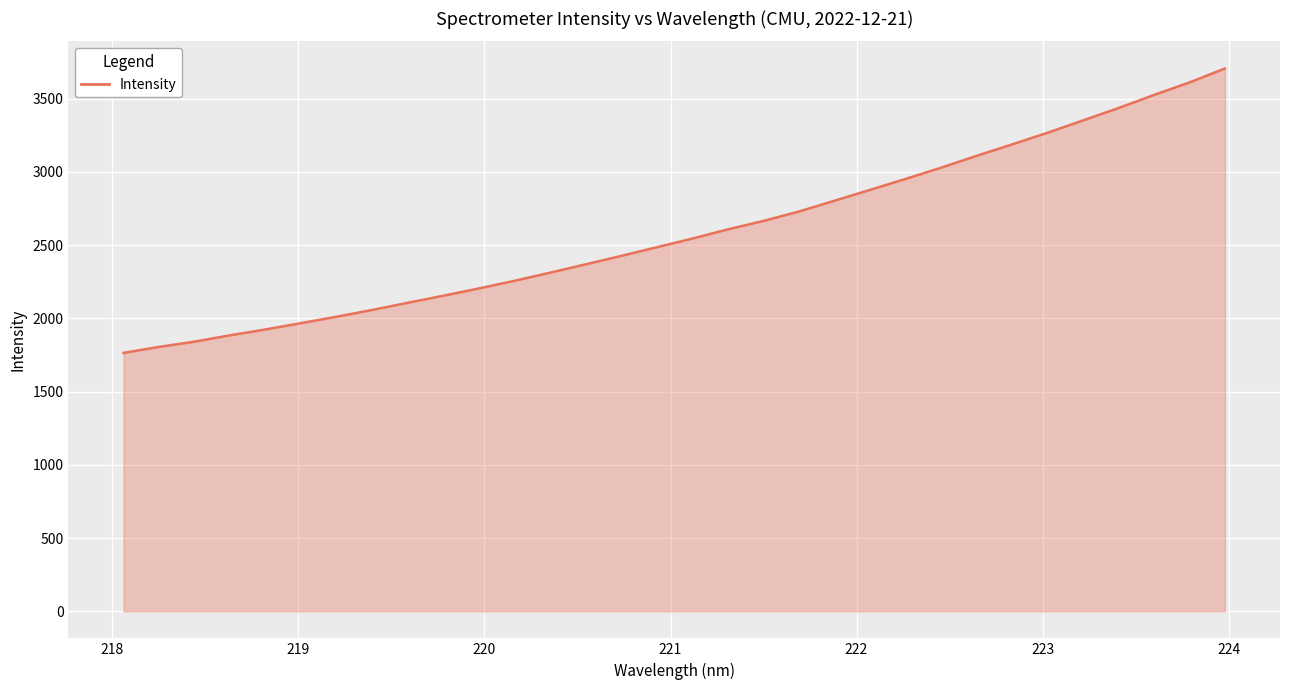

Reading left to right, transcribe all the data shown in this chart.

1763.8	1805.0	1841.1	1884.4	1924.4	1967.6	2011.4	2057.6	2106.5	2154.6	2204.5	2256.5	2312.0	2368.7	2426.4	2485.4	2544.6	2607.4	2665.1	2729.1	2802.9	2876.9	2951.8	3028.5	3109.3	3187.4	3267.2	3351.3	3436.0	3525.0	3610.6	3706.0